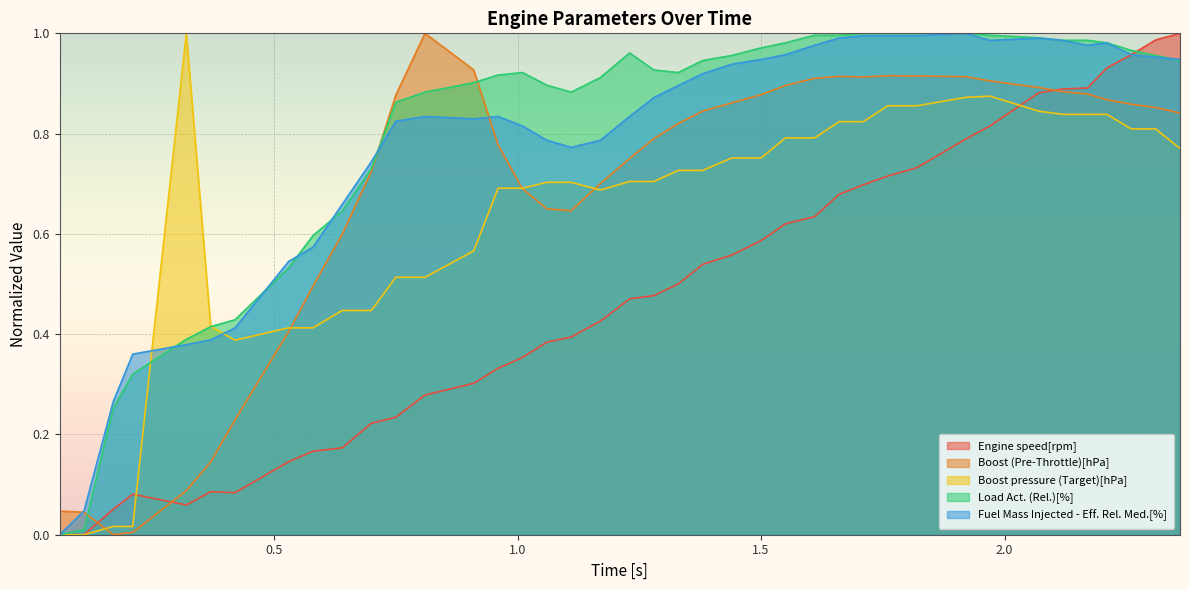

What are all the series names shown in the legend?

Engine speed[rpm], Boost (Pre-Throttle)[hPa], Boost pressure (Target)[hPa], Load Act. (Rel.)[%], Fuel Mass Injected - Eff. Rel. Med.[%]